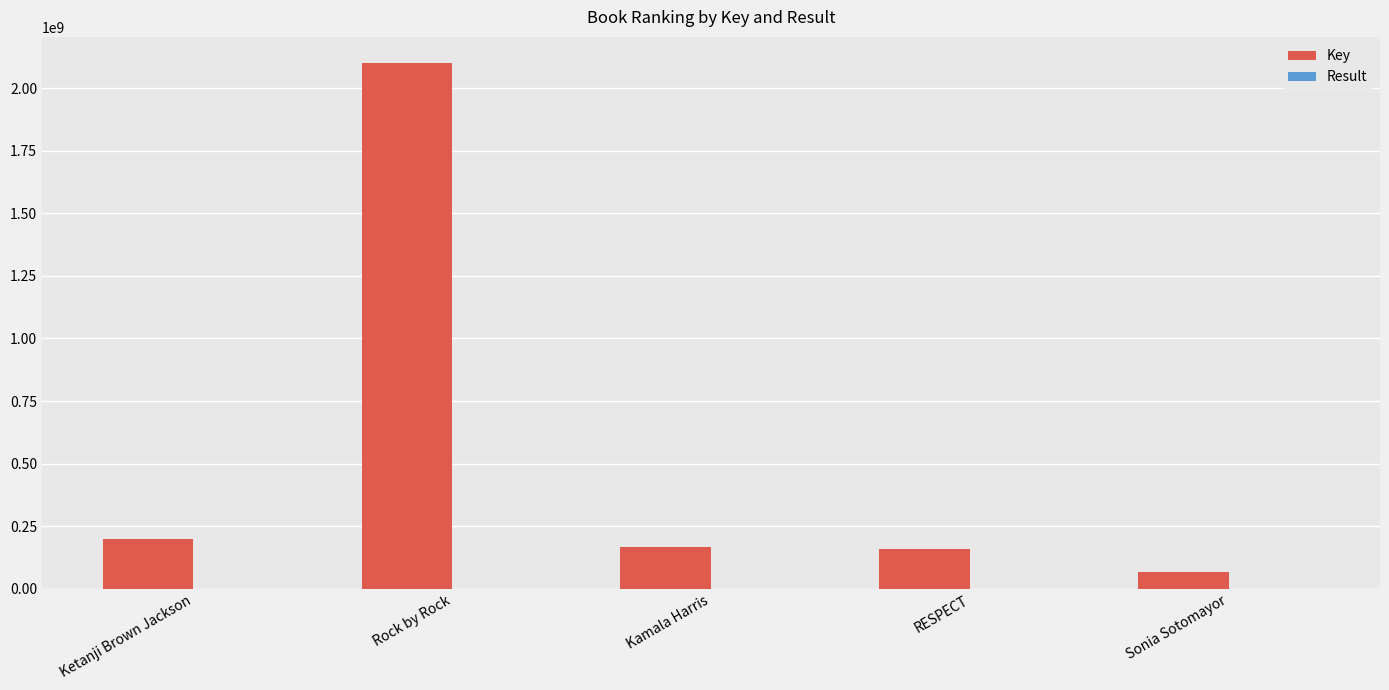

At which category does the chart reach its peak across all series?

Rock by Rock